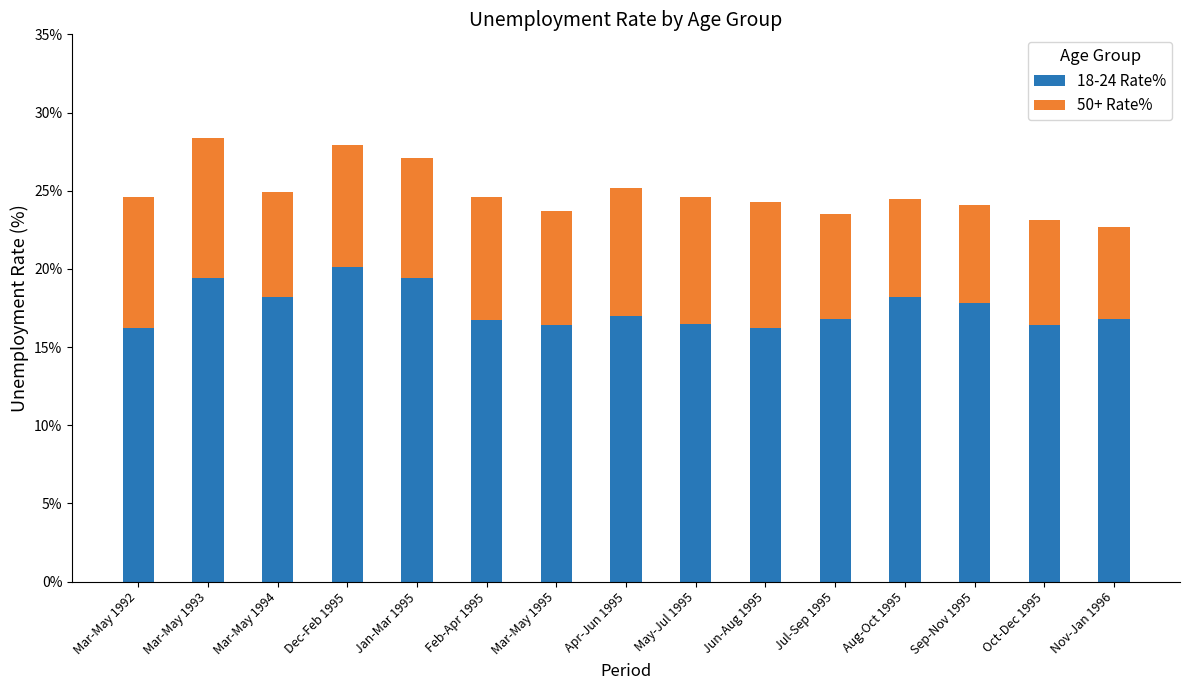

Does the chart contain stacked bars?

Yes